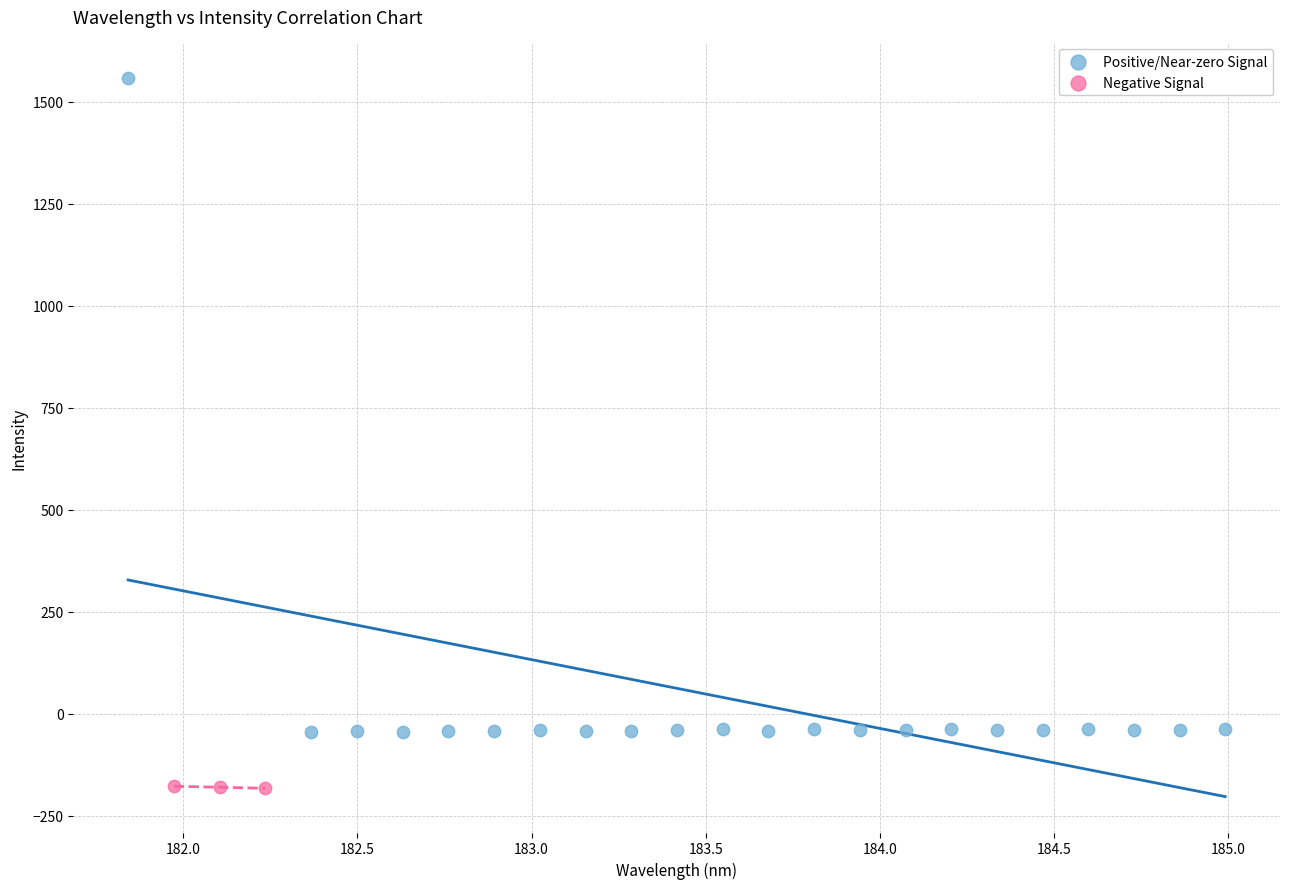

Which series reaches the maximum Y coordinate?

Positive/Near-zero Signal